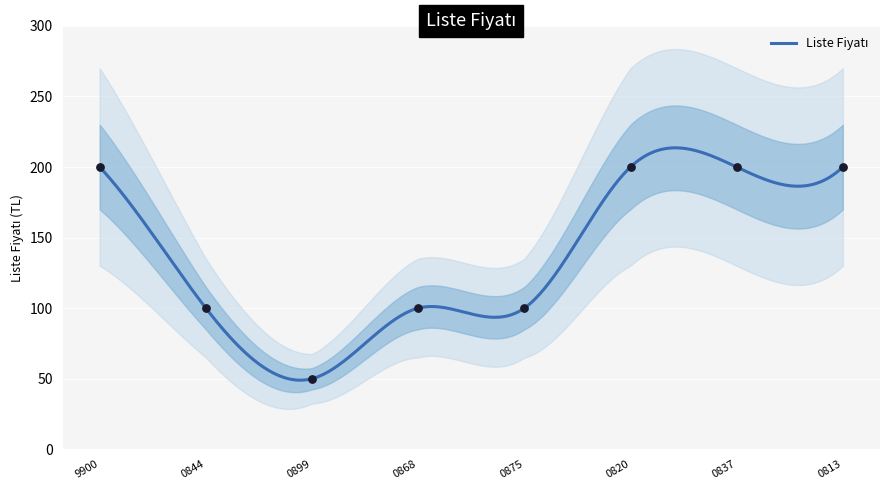

What is the change in value from 0875 to 0813?

+100